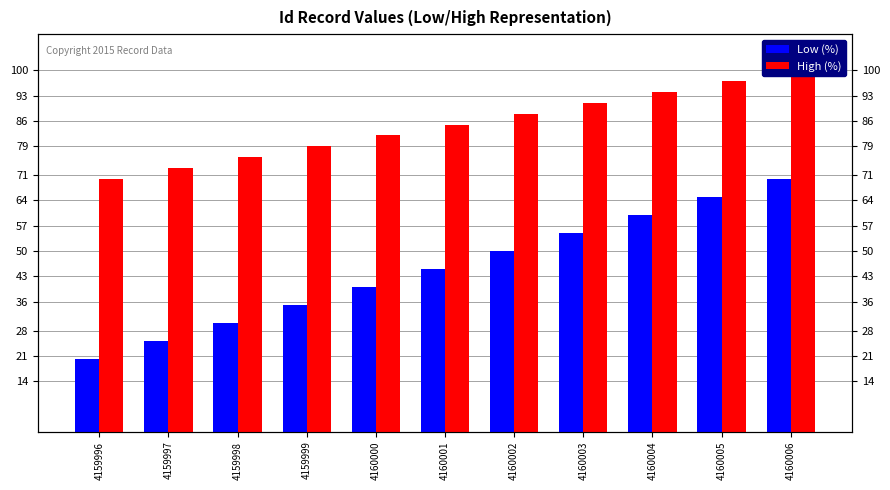

What is the value of the Low (%) bar at the 3rd from the left?

30